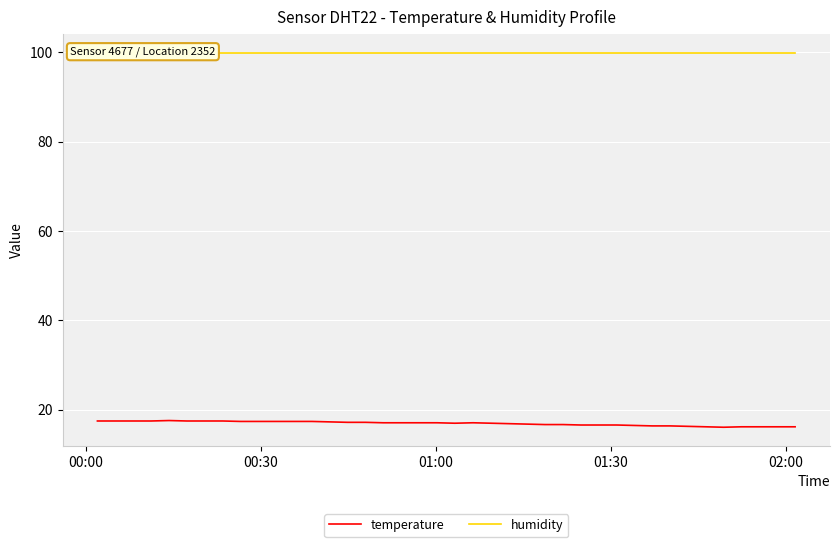

True or false: humidity and temperature cross at least once.

False